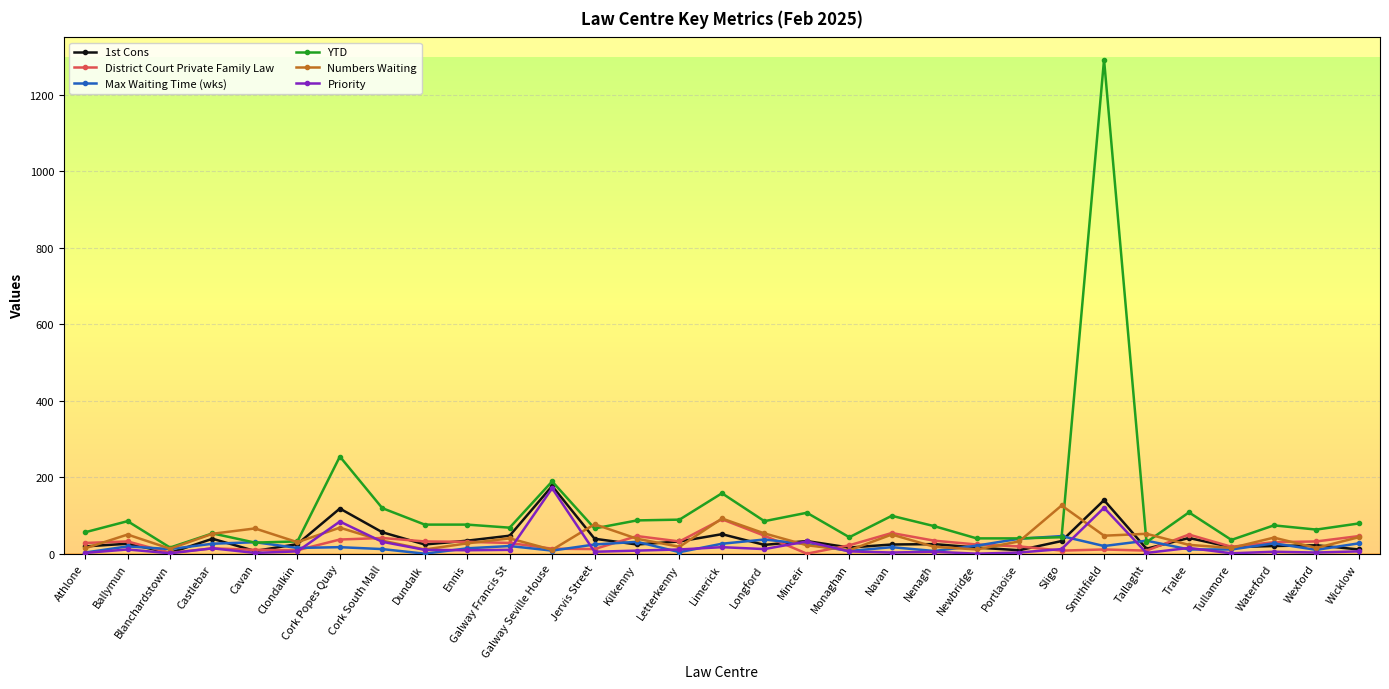

True or false: Numbers Waiting has more than 2 interior local peaks.

True